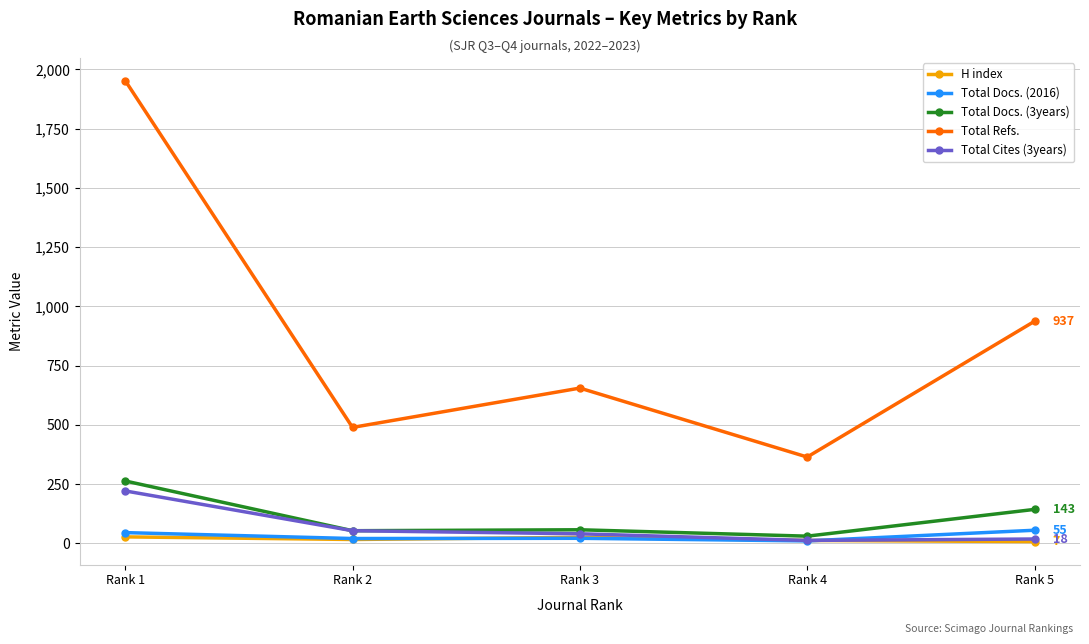

At which category is the sum across all series the highest?

Rank 1